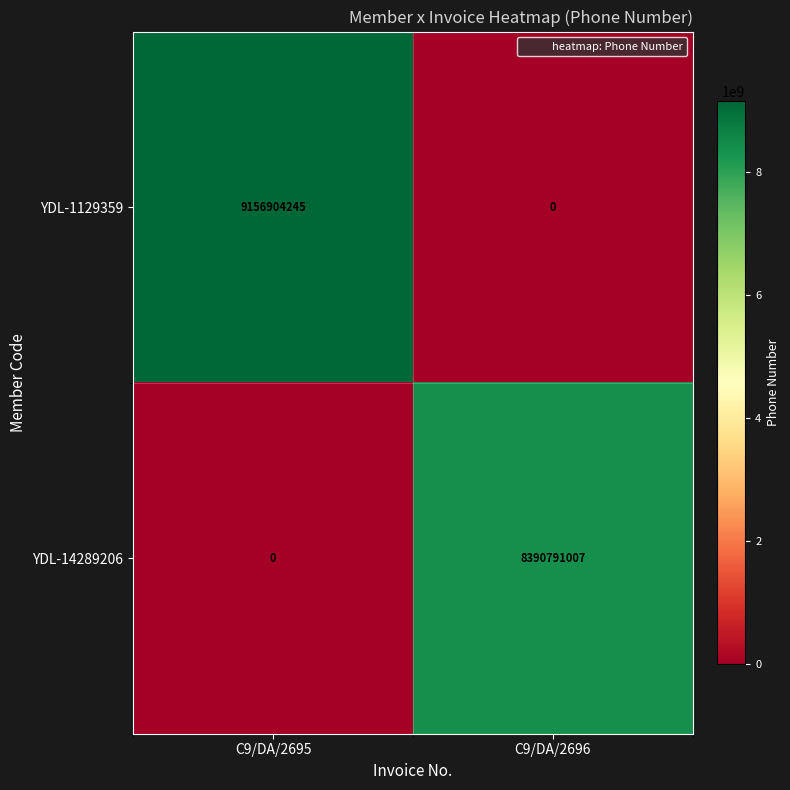

What is the difference between the YDL-1129359 values at C9/DA/2695 and C9/DA/2696?

9156904245